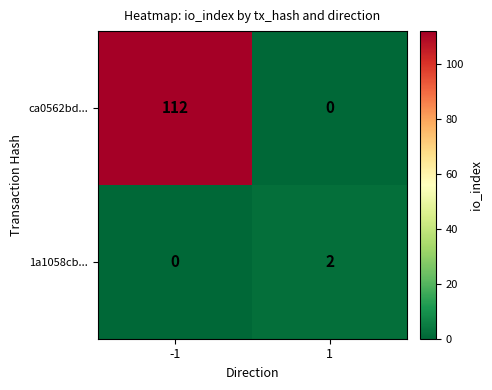

Rank the series by their maximum value, from highest to lowest.

ca0562bd..., 1a1058cb...